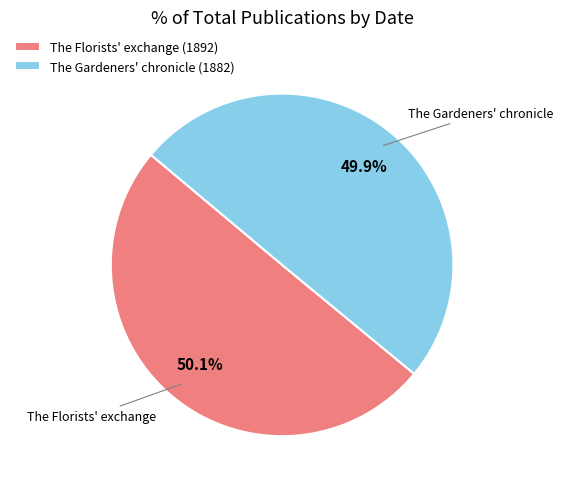

Is there a majority slice in this chart?

Yes